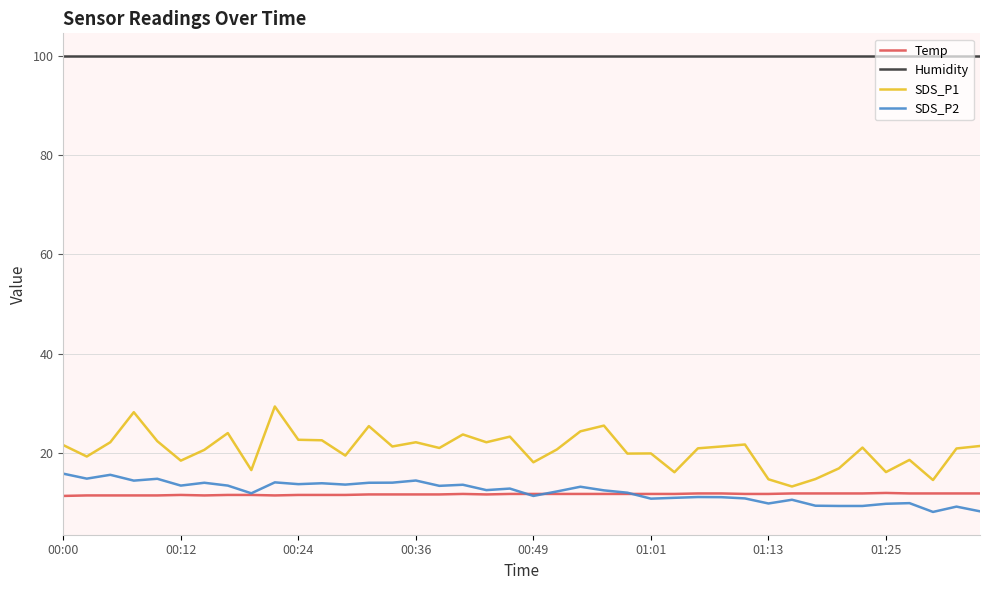

Which series has the largest total across all categories?

Humidity